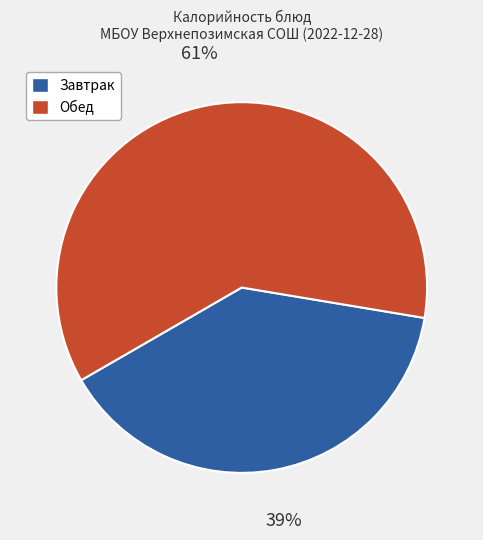

To the nearest percent, what is the difference between the largest and smallest slice percentages?

22%